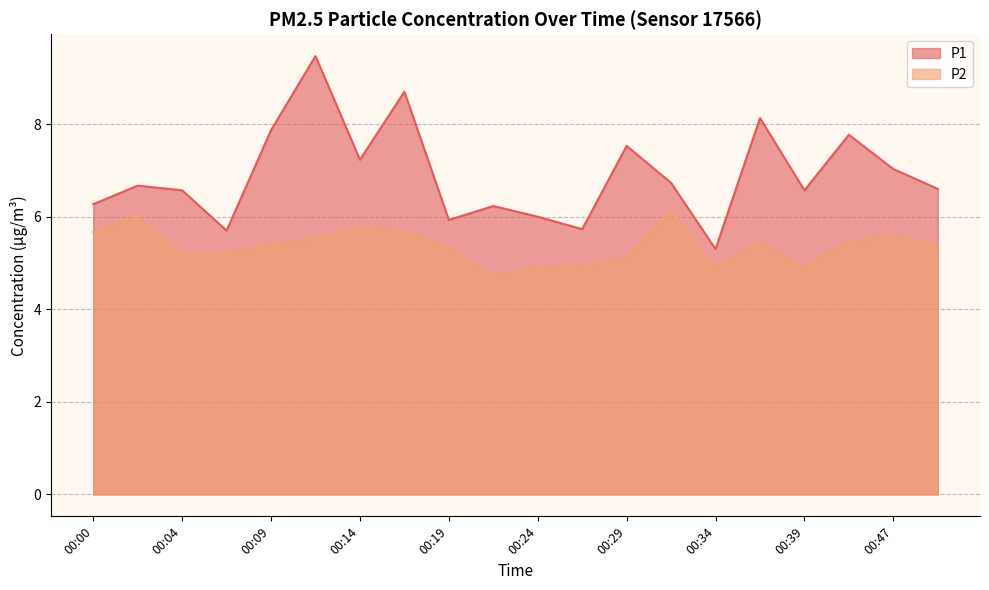

Is it true that P2 equals 5.5 at 00:41?

True